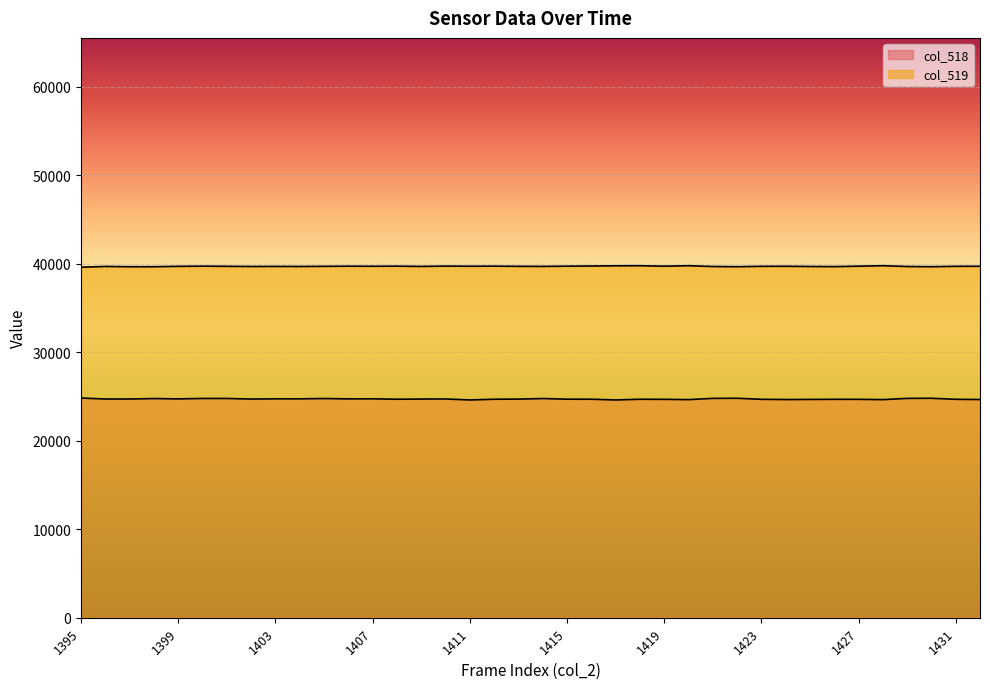

True or false: col_518 has a value of 24739 at 1404.

True